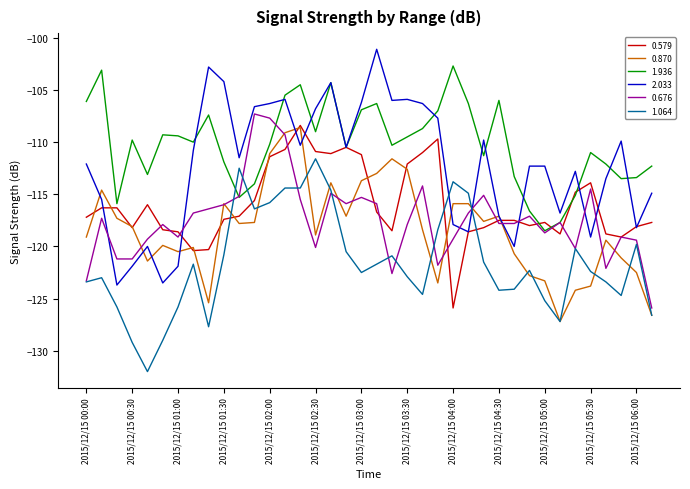

True or false: 0.870 and 1.936 cross at least once.

False